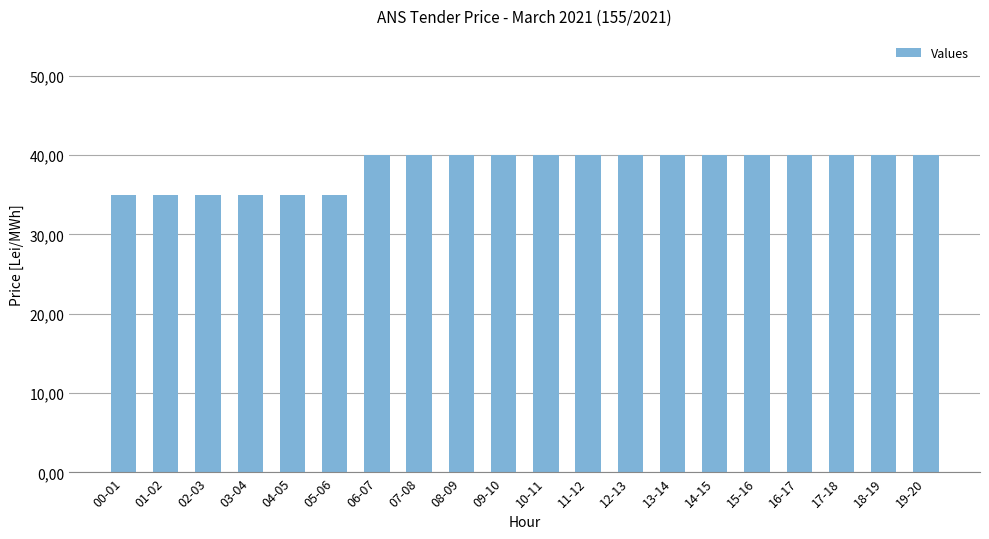

Are the bars horizontal?

No